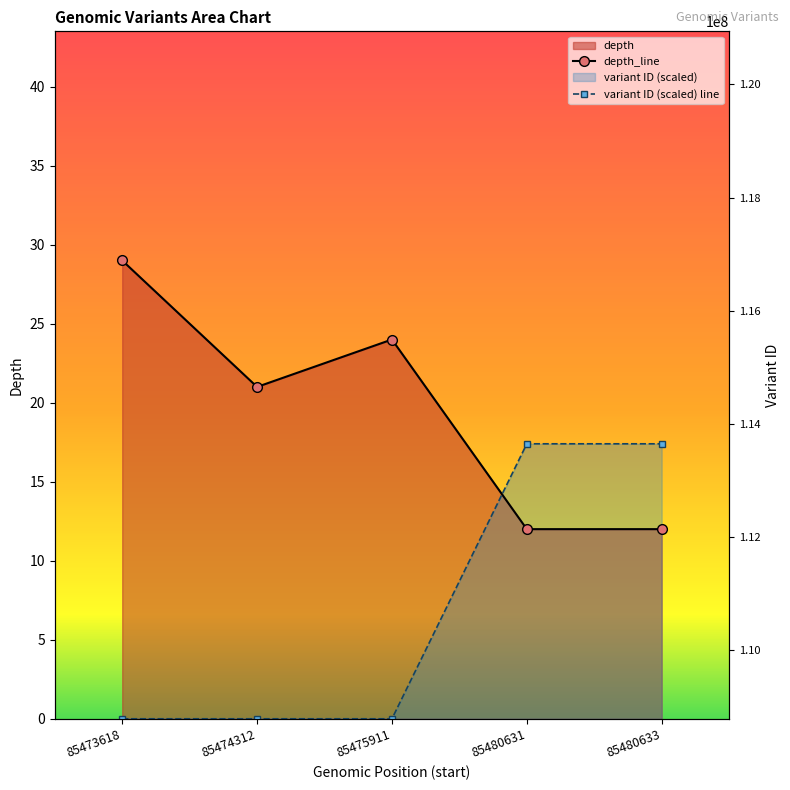

Between which two adjacent categories do variant ID (scaled) line and depth_line first intersect?

85475911 and 85480631